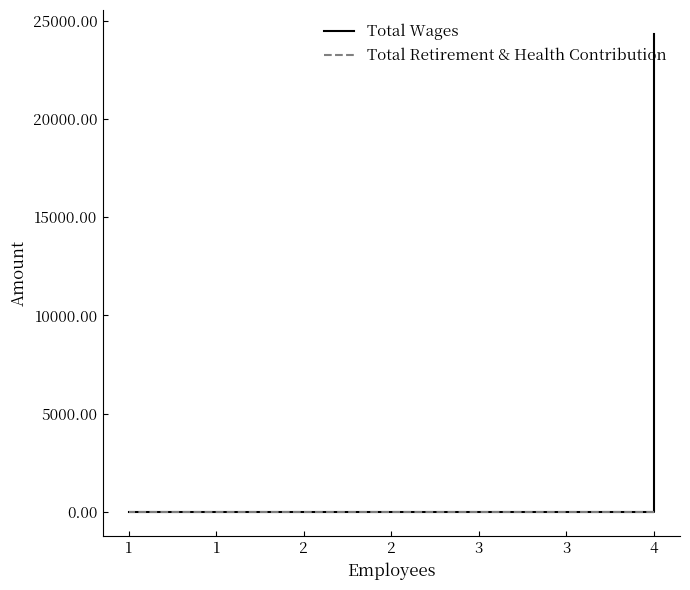

True or false: Total Wages has a value of 0 at 1.

True